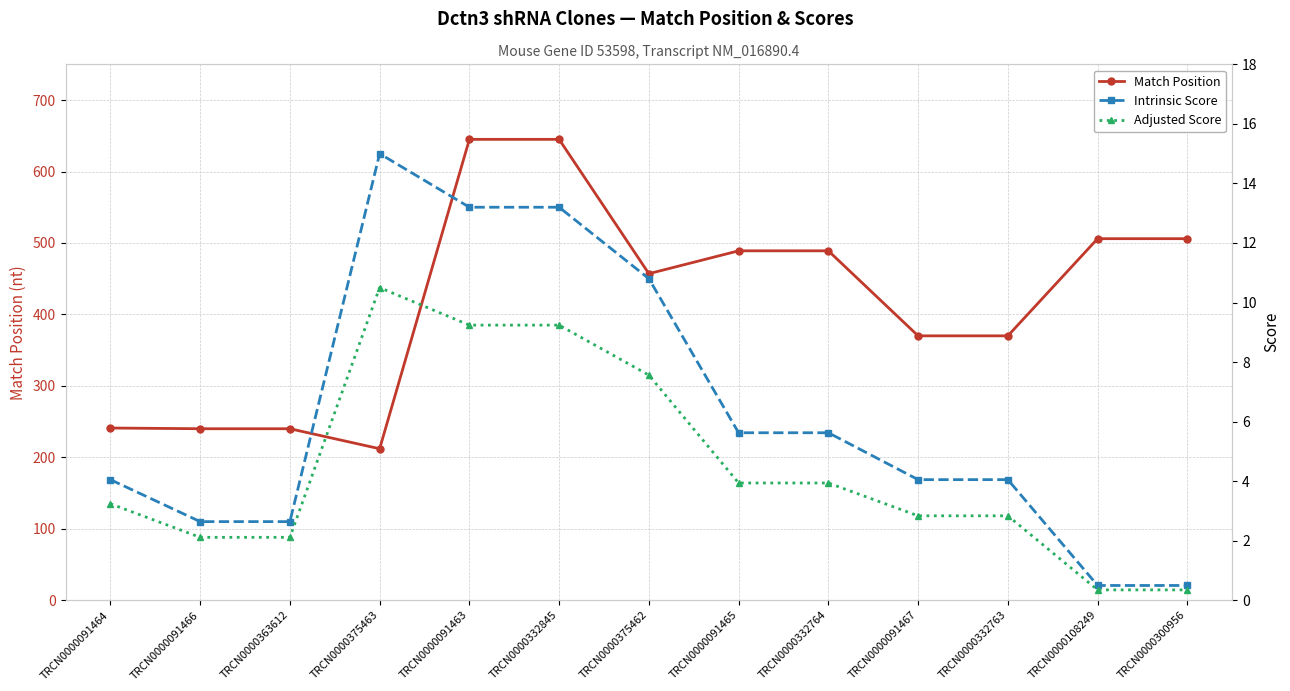

True or false: Match Position and Adjusted Score intersect in this chart.

False